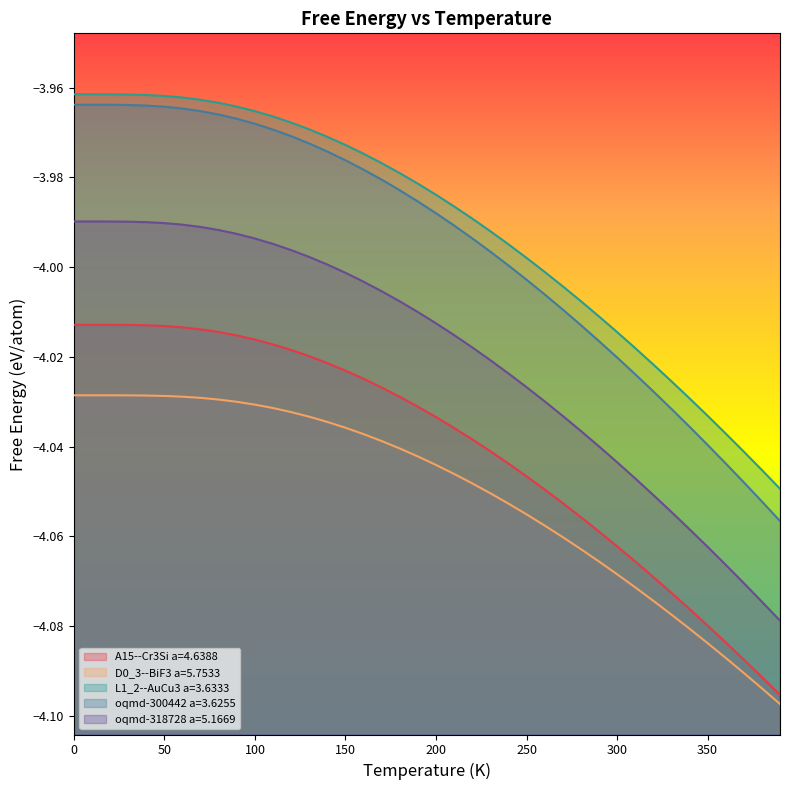

How many lines are shown in the chart?

5